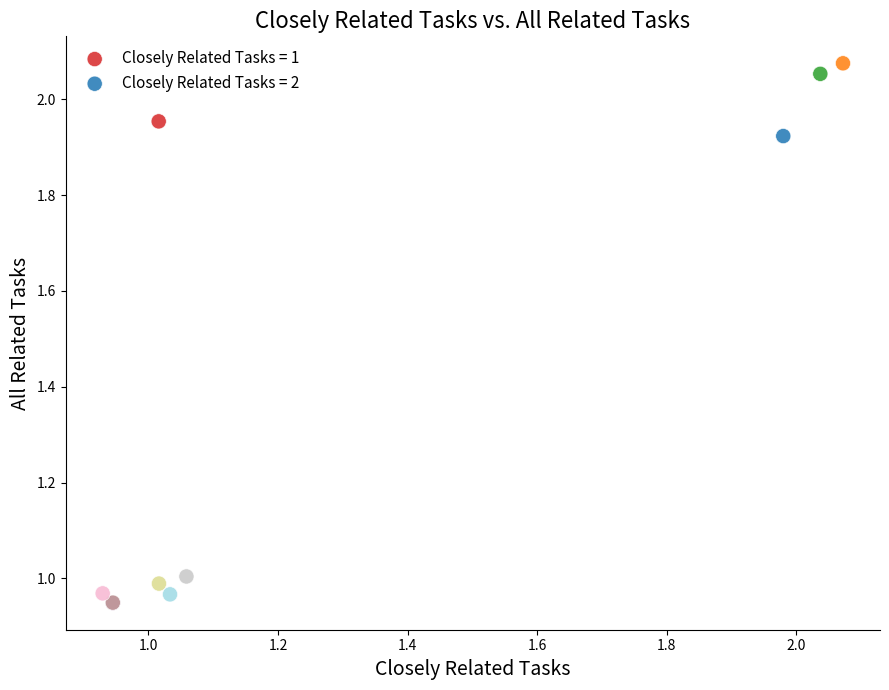

Which series contains the highest Y value?

Closely Related Tasks = 2